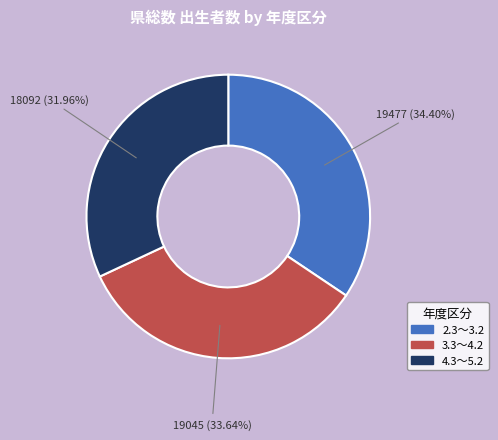

To the nearest percent, what percentage of the pie is 4.3～5.2?

32%